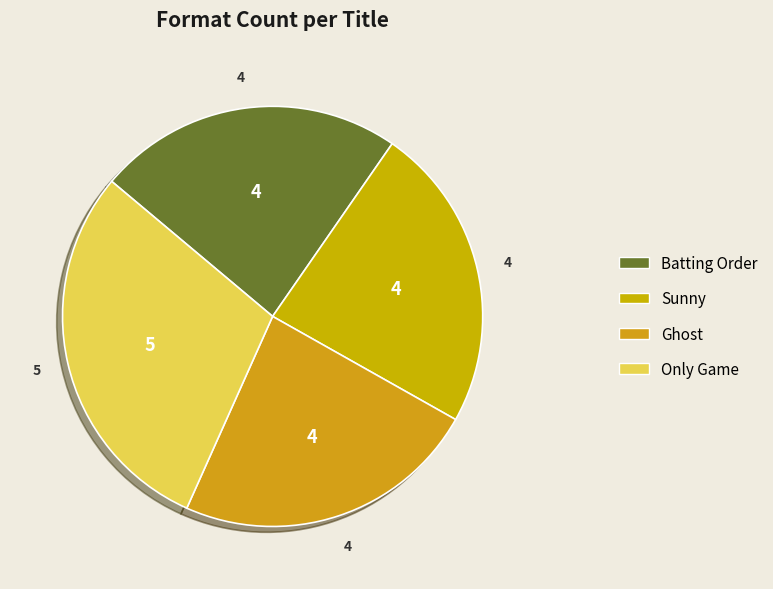

To the nearest percent, what percentage of the pie is Sunny?

24%